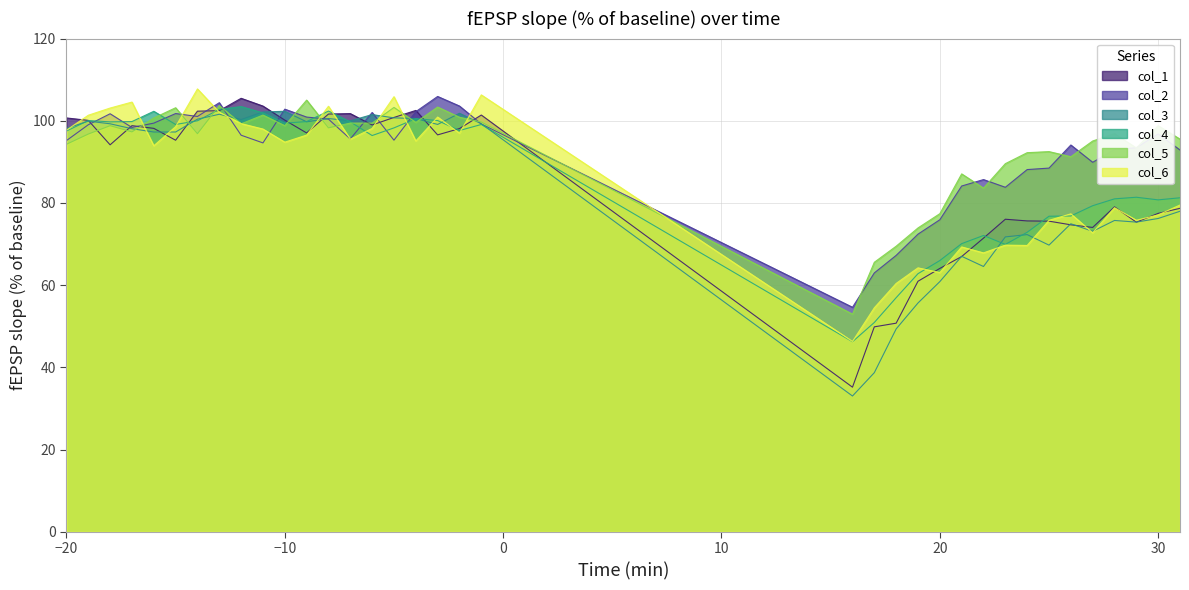

Does the chart have visible grid lines?

Yes